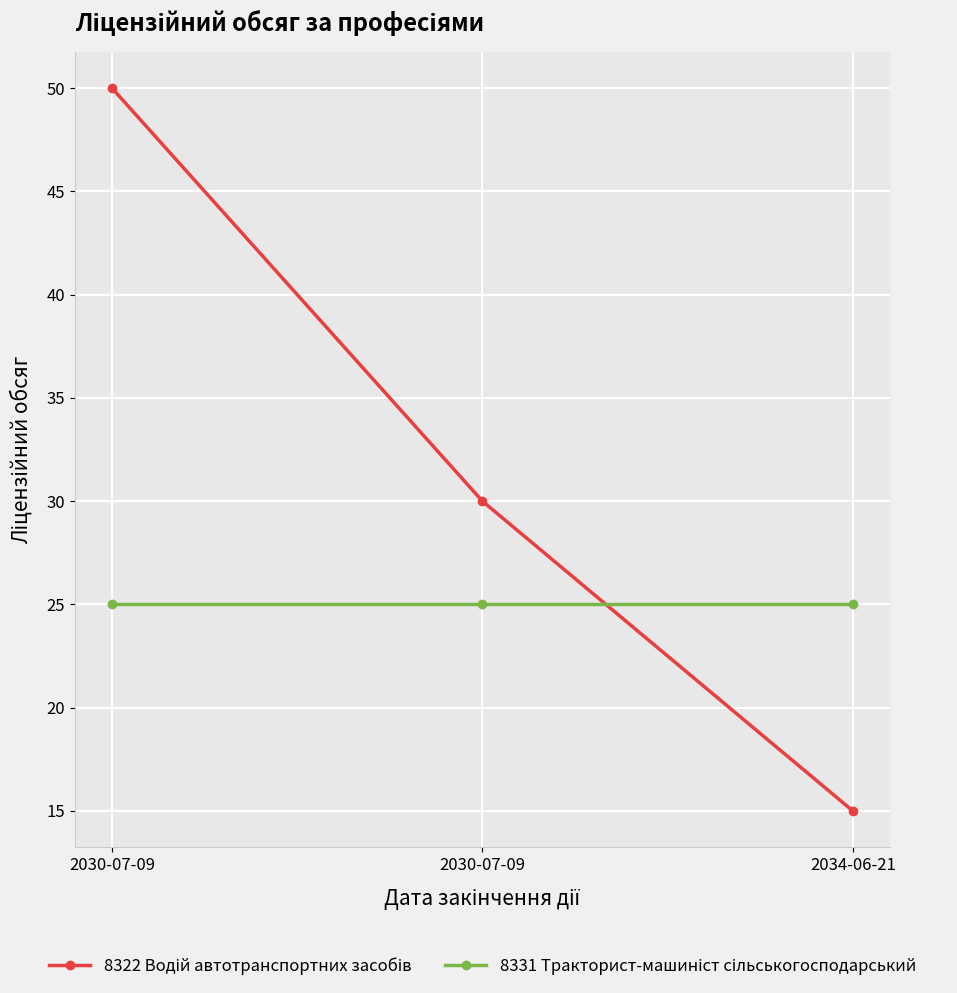

What is the sum of all 8322 Водій автотранспортних засобів values?

95